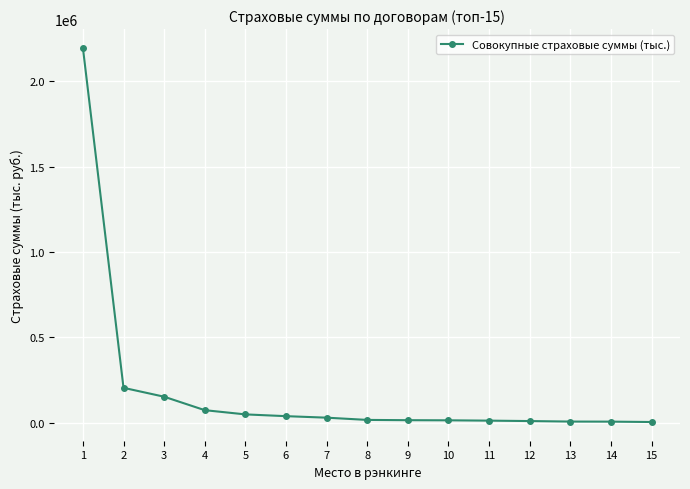

Is it true that the value at 2 is 353933.5?

False